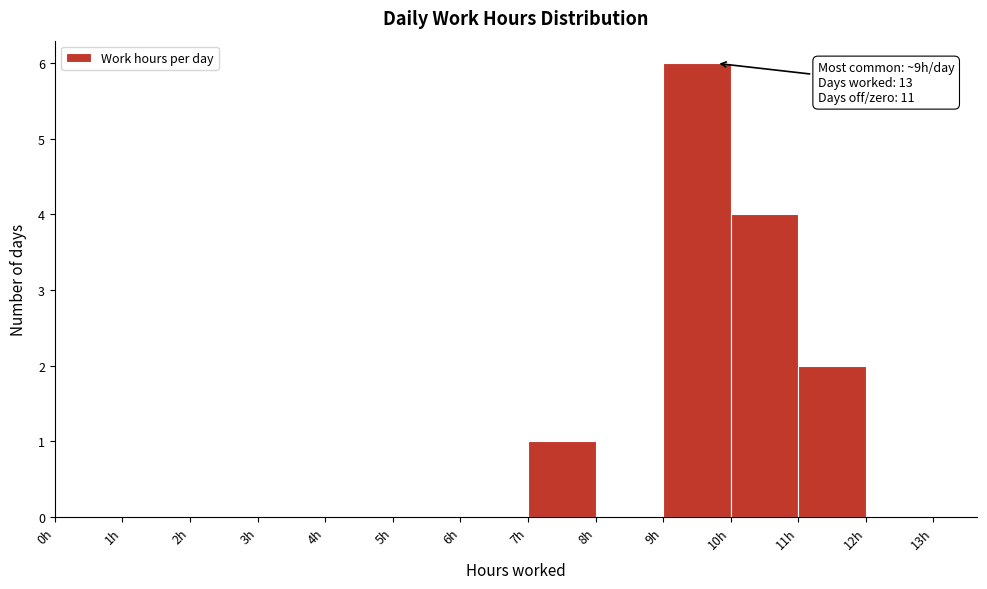

Over which range of the x-axis is the bar tallest?

9 to 10